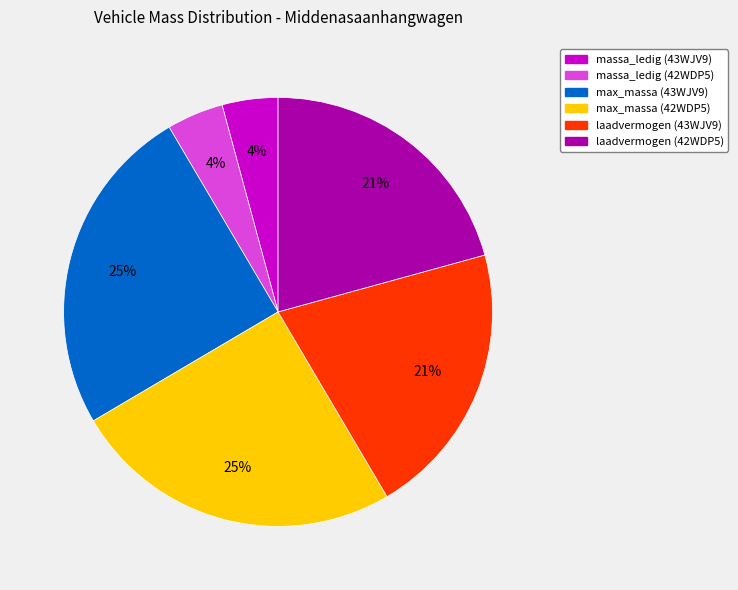

Does laadvermogen (43WJV9) represent more than half of the total?

No